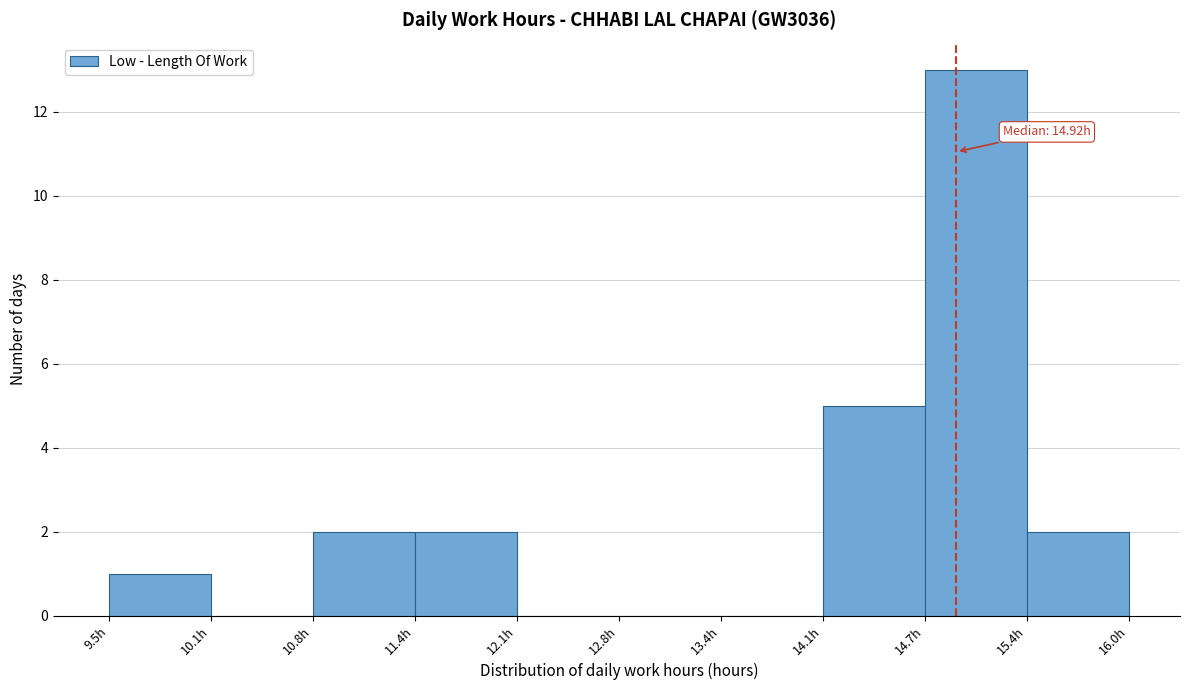

Which range on the x-axis has the tallest bar?

14.7 to 15.4